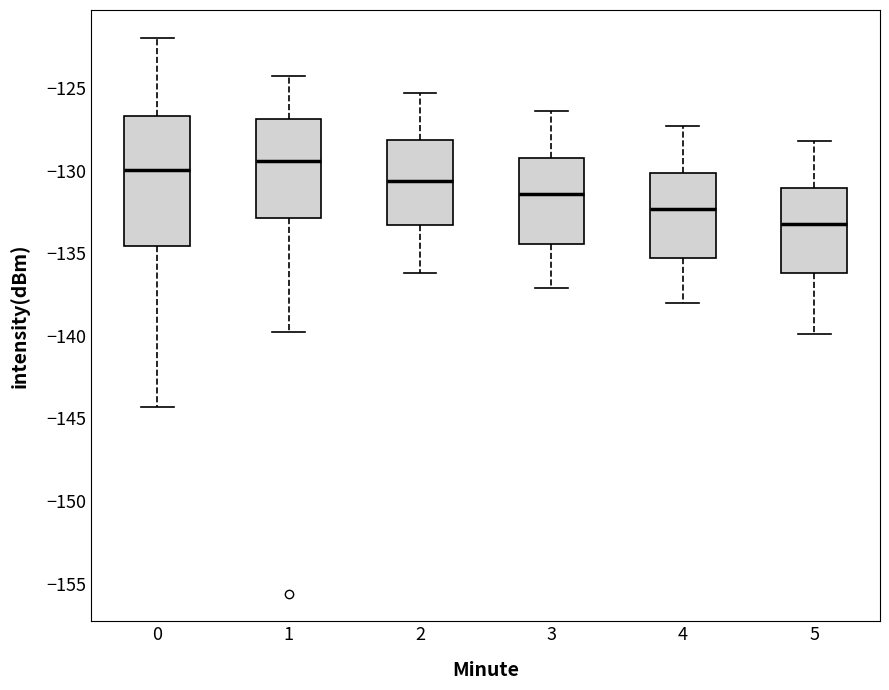

Reading left to right, transcribe this box plot: for each box, give where its median line is, the range the box spans, and where its two whiskers end, as read against the y-axis. The values are not printed on the chart, so give them approximately, as read against the axis.

0: median -130.0, box -134.5 to -126.5, whiskers -144.5 to -122.0
1: median -129.5, box -133.0 to -127.0, whiskers -140.0 to -124.5
2: median -130.5, box -133.5 to -128.0, whiskers -136.0 to -125.5
3: median -131.5, box -134.5 to -129.0, whiskers -137.0 to -126.5
4: median -132.5, box -135.5 to -130.0, whiskers -138.0 to -127.5
5: median -133.0, box -136.0 to -131.0, whiskers -140.0 to -128.0